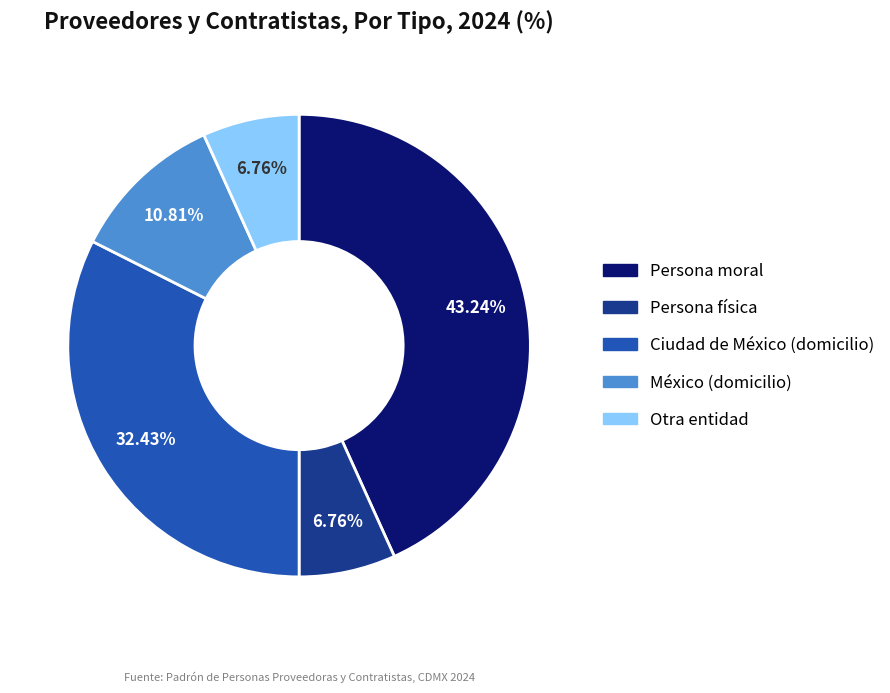

How many slices are in this pie chart?

5